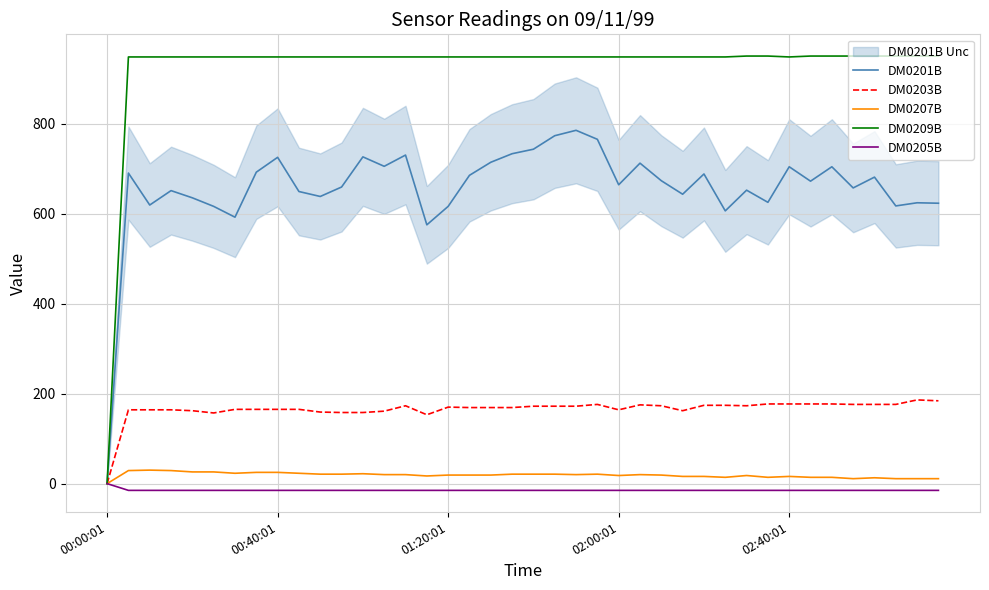

What is the sum of the DM0205B values at 26 and 17?

-30